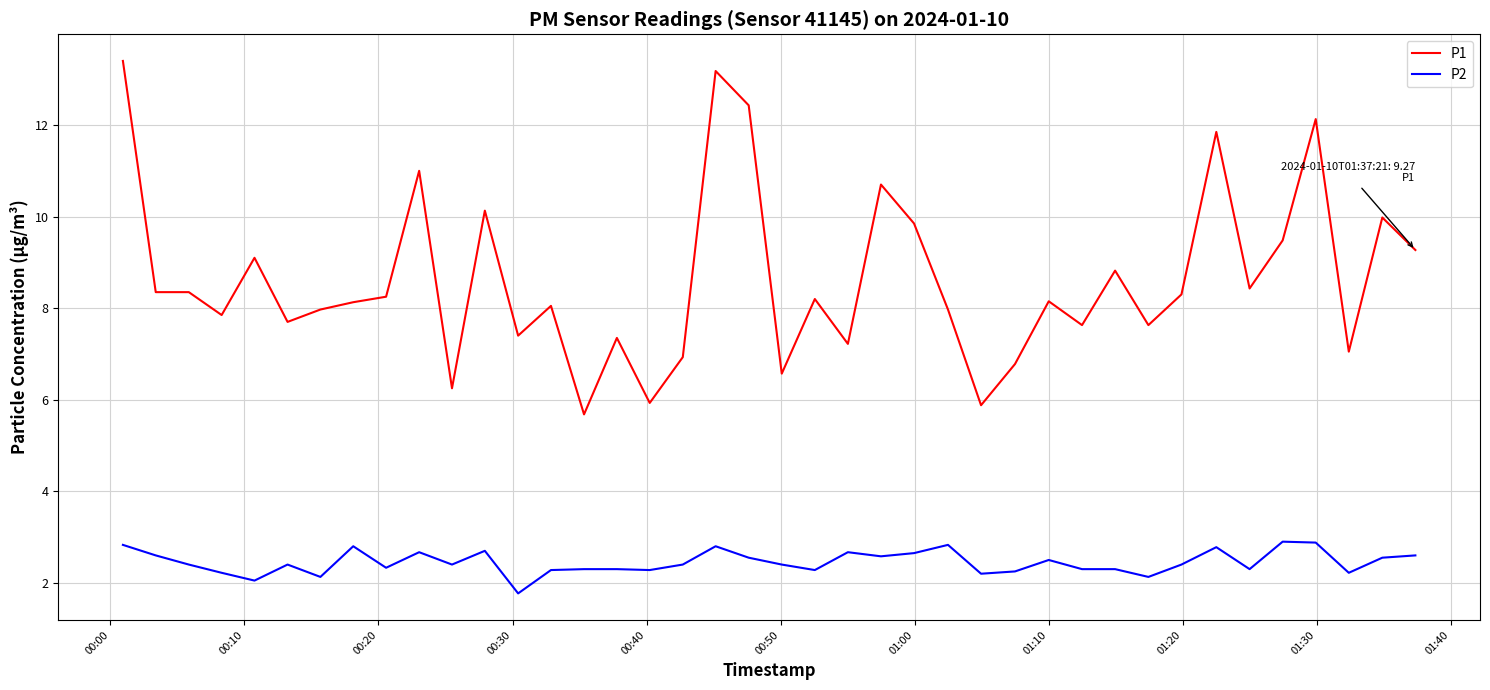

What is the difference between the maximum and minimum values in the P2 series?

1.1